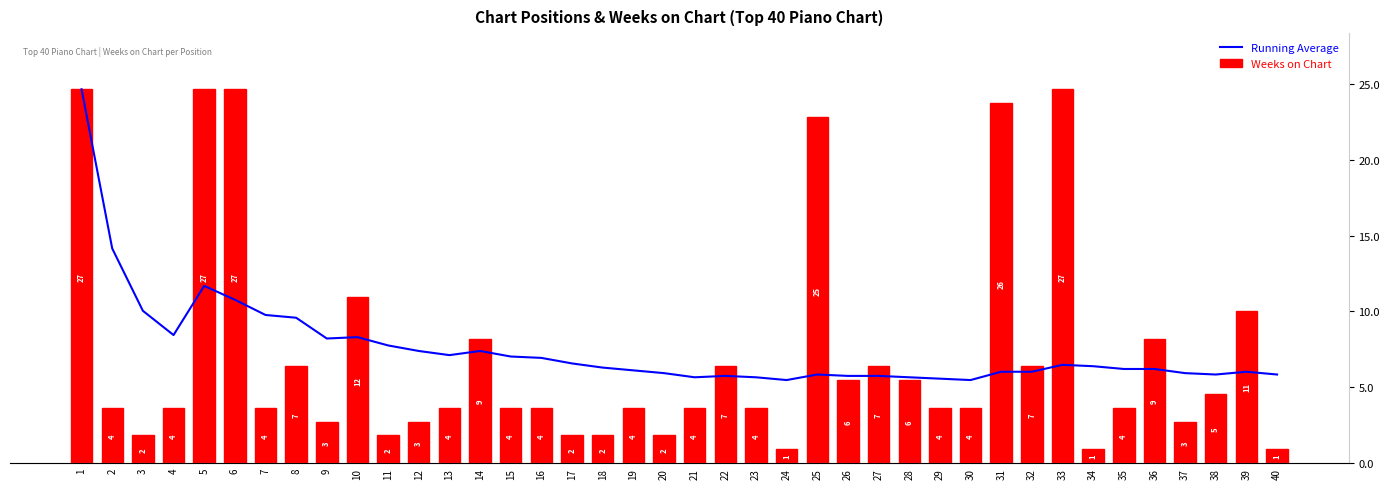

Reading left to right, list all the values displayed in this chart.

Running Average: 1=27.0	2=15.5	3=11.0	4=9.2	5=12.8	6=11.8	7=10.7	8=10.5	9=9.0	10=9.1	11=8.5	12=8.1	13=7.8	14=8.1	15=7.7	16=7.6	17=7.2	18=6.9	19=6.7	20=6.5	21=6.2	22=6.3	23=6.2	24=6.0	25=6.4	26=6.3	27=6.3	28=6.2	29=6.1	30=6.0	31=6.6	32=6.6	33=7.1	34=7.0	35=6.8	36=6.8	37=6.5	38=6.4	39=6.6	40=6.4
Weeks on Chart: 1=27.0	2=4.0	3=2.0	4=4.0	5=27.0	6=27.0	7=4.0	8=7.0	9=3.0	10=12.0	11=2.0	12=3.0	13=4.0	14=9.0	15=4.0	16=4.0	17=2.0	18=2.0	19=4.0	20=2.0	21=4.0	22=7.0	23=4.0	24=1.0	25=25.0	26=6.0	27=7.0	28=6.0	29=4.0	30=4.0	31=26.0	32=7.0	33=27.0	34=1.0	35=4.0	36=9.0	37=3.0	38=5.0	39=11.0	40=1.0